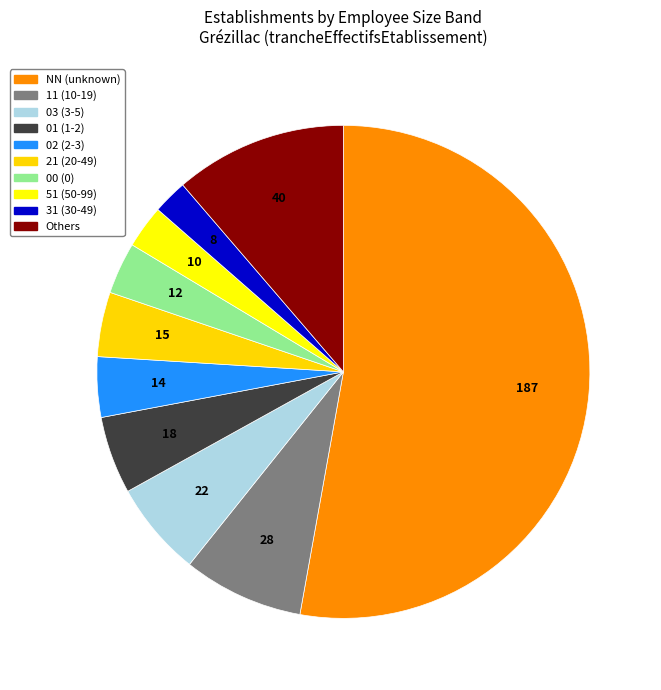

How many segments does this pie chart have?

10